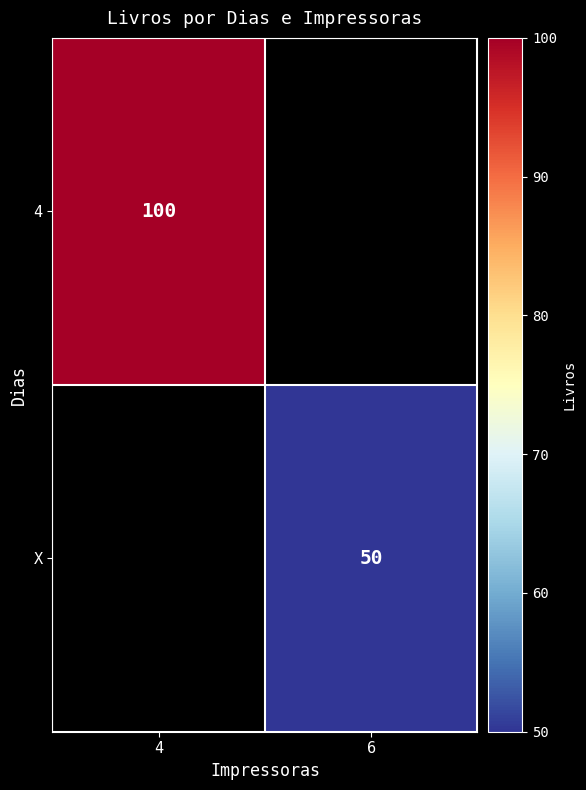

True or false: X has a value of 75 at 6.

False